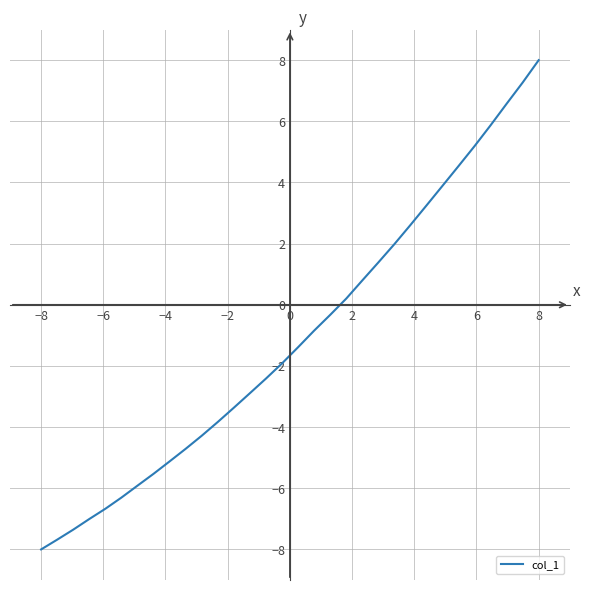

Does the chart have visible grid lines?

Yes